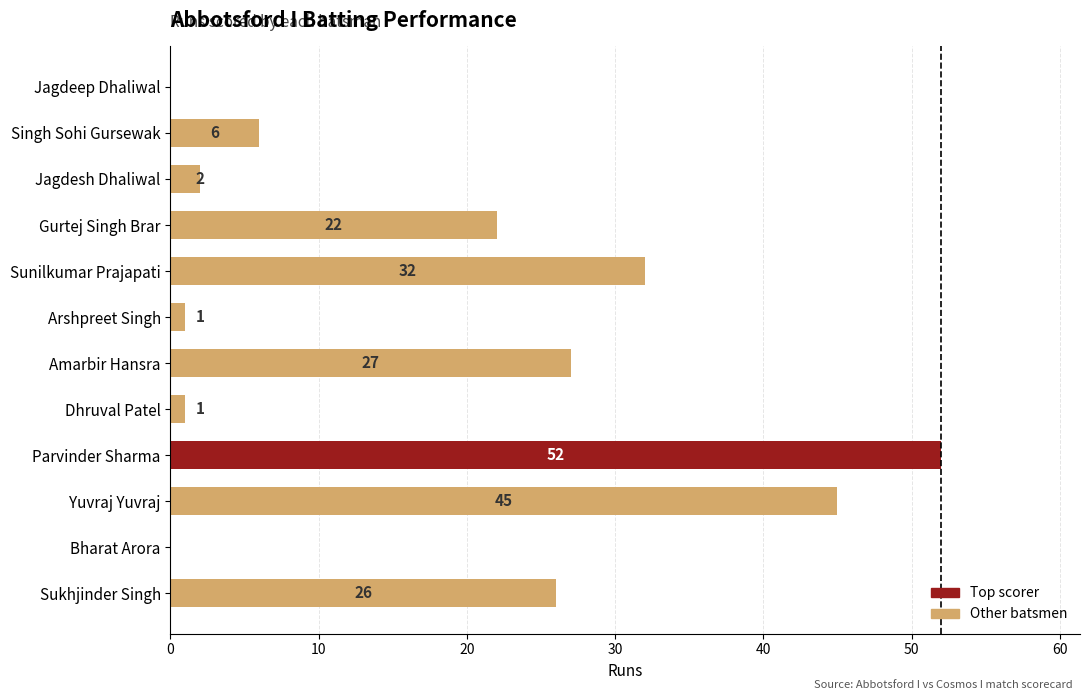

Approximately how many times larger is the value at Parvinder Sharma compared to Dhruval Patel?

52.0